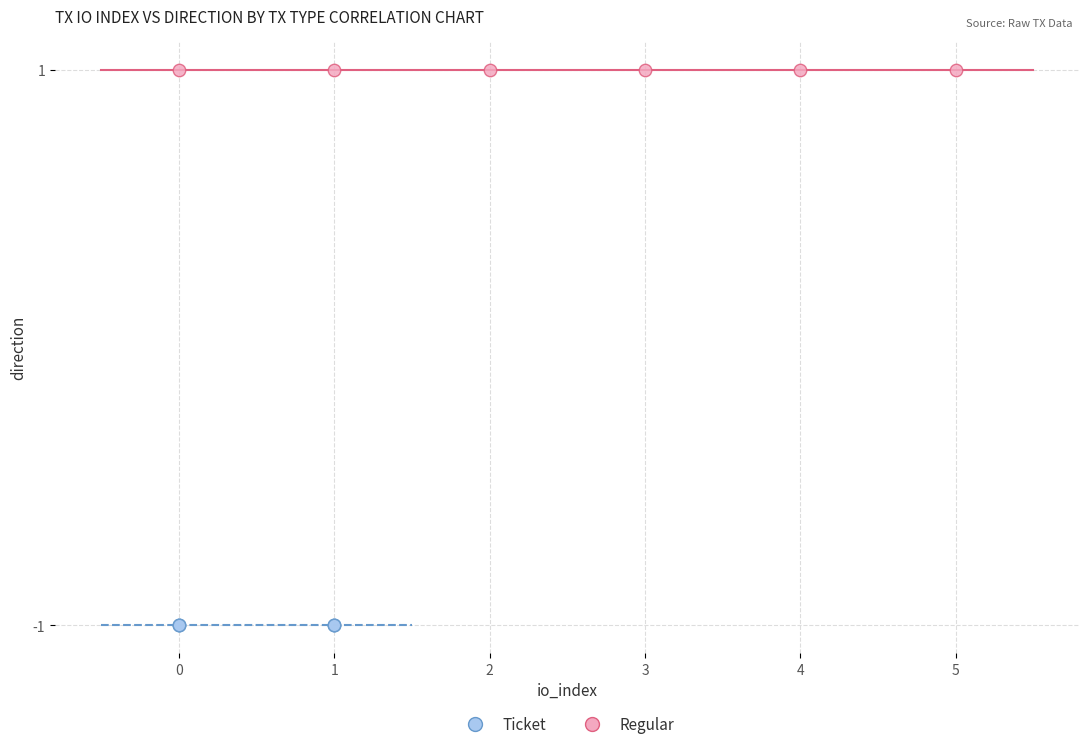

Which series contains the lowest Y value?

Ticket